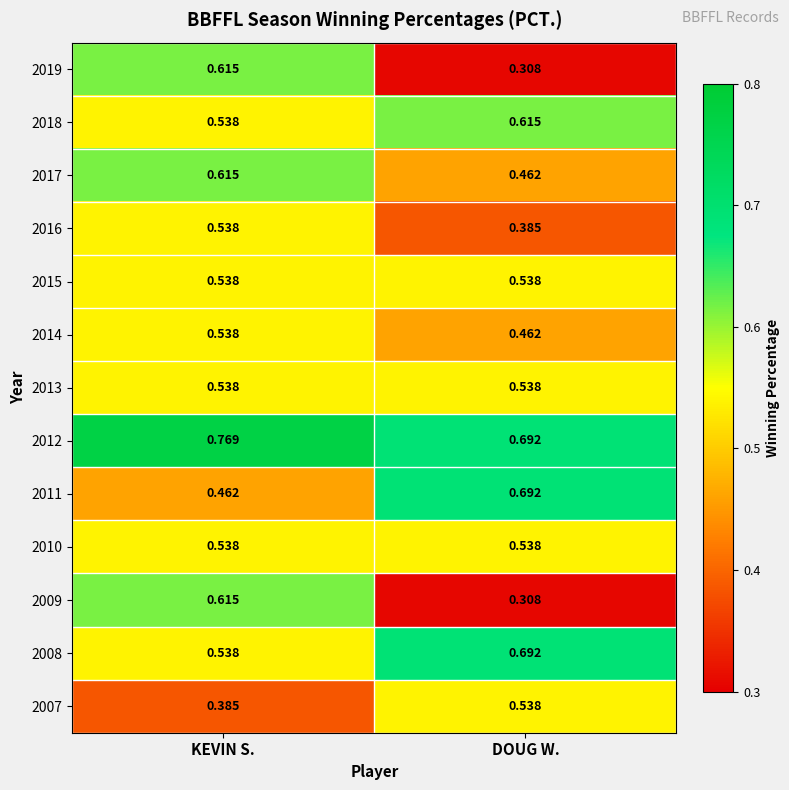

Is the value of 2008 at DOUG W. greater than the value of 2010 at DOUG W.?

Yes